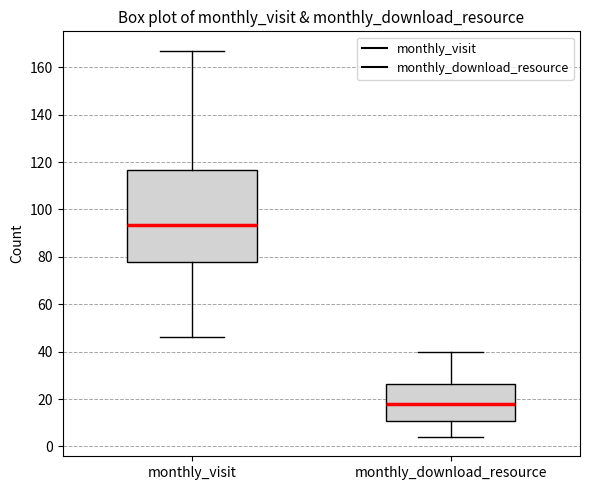

Reading left to right, read every box against the y-axis: the position of its median line, the range the box covers, and the ends of its whiskers. The values are not printed on the chart, so give them approximately, as read against the axis.

monthly_visit: median 94, box 78 to 116, whiskers 46 to 168
monthly_download_resource: median 18, box 10 to 26, whiskers 4 to 40